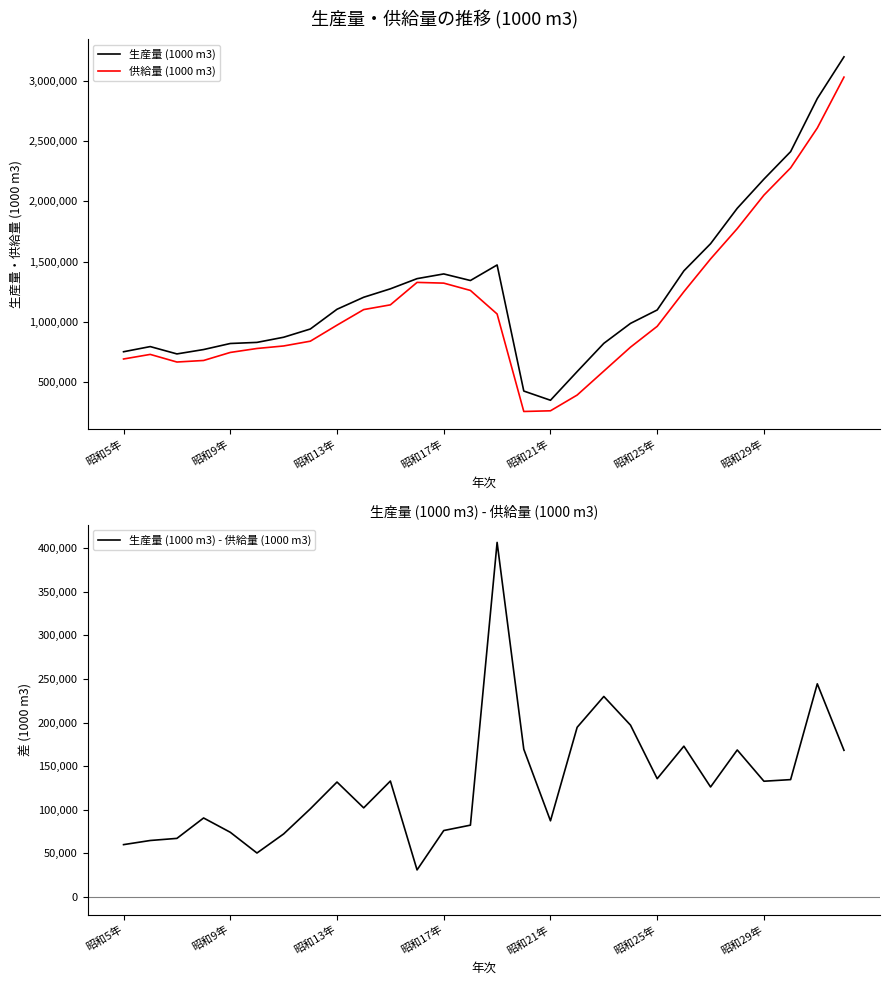

What is the maximum value for 生産量 (1000 m3)?

3197926